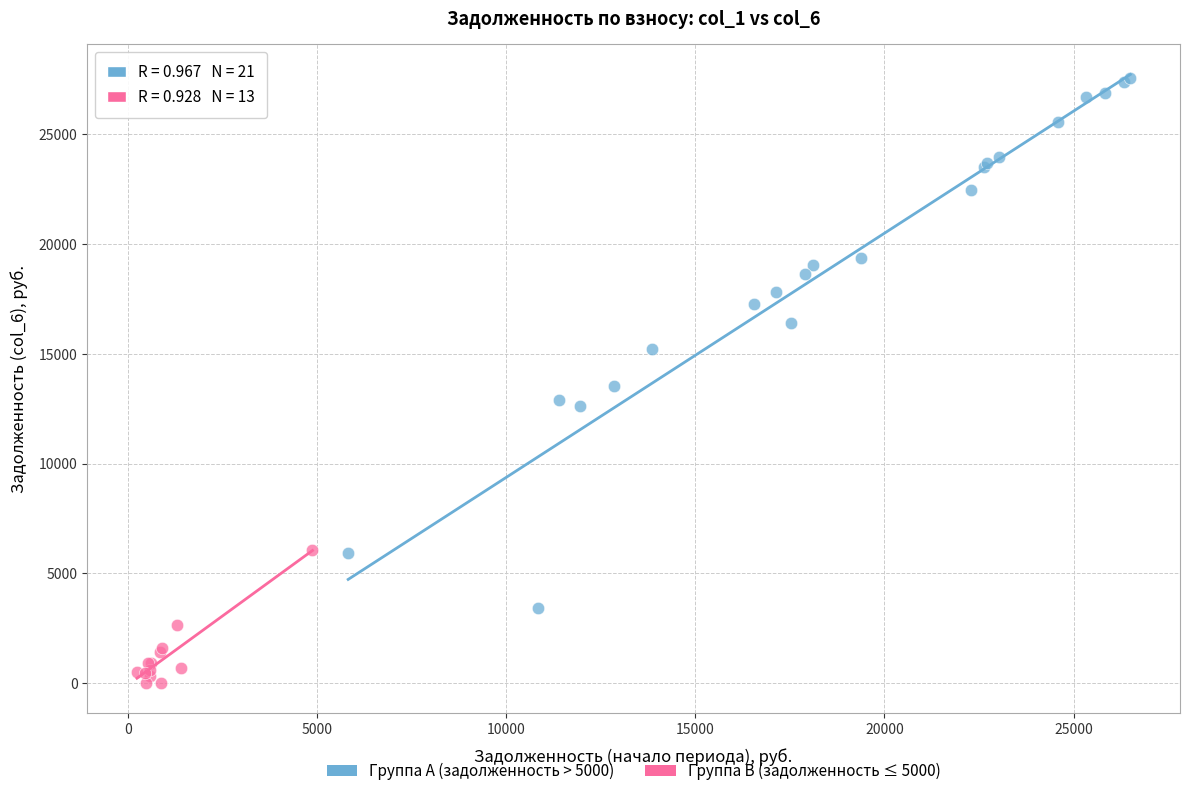

Which series has the largest Y range (max minus min)?

Группа A (задолженность > 5000)